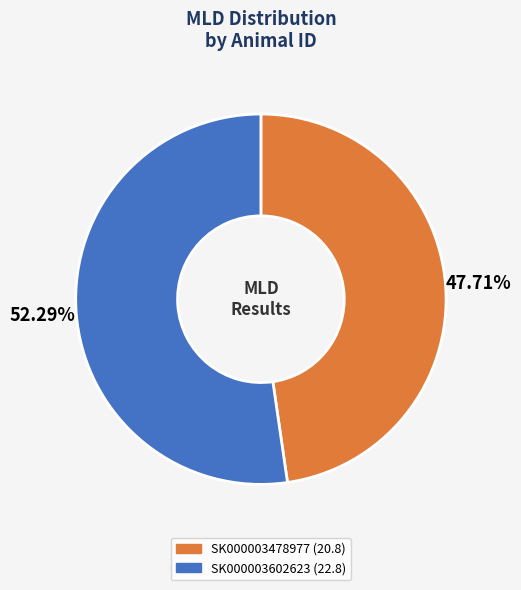

To the nearest percent, what is the difference between the SK000003602623 and SK000003478977 slice percentages?

5%